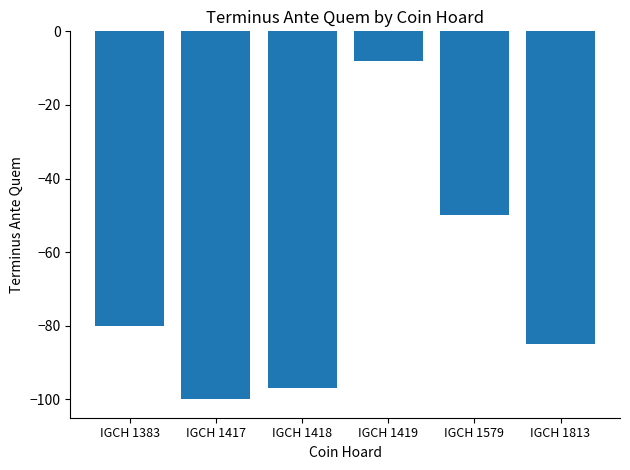

What is the difference between the values at IGCH 1579 and IGCH 1383?

30